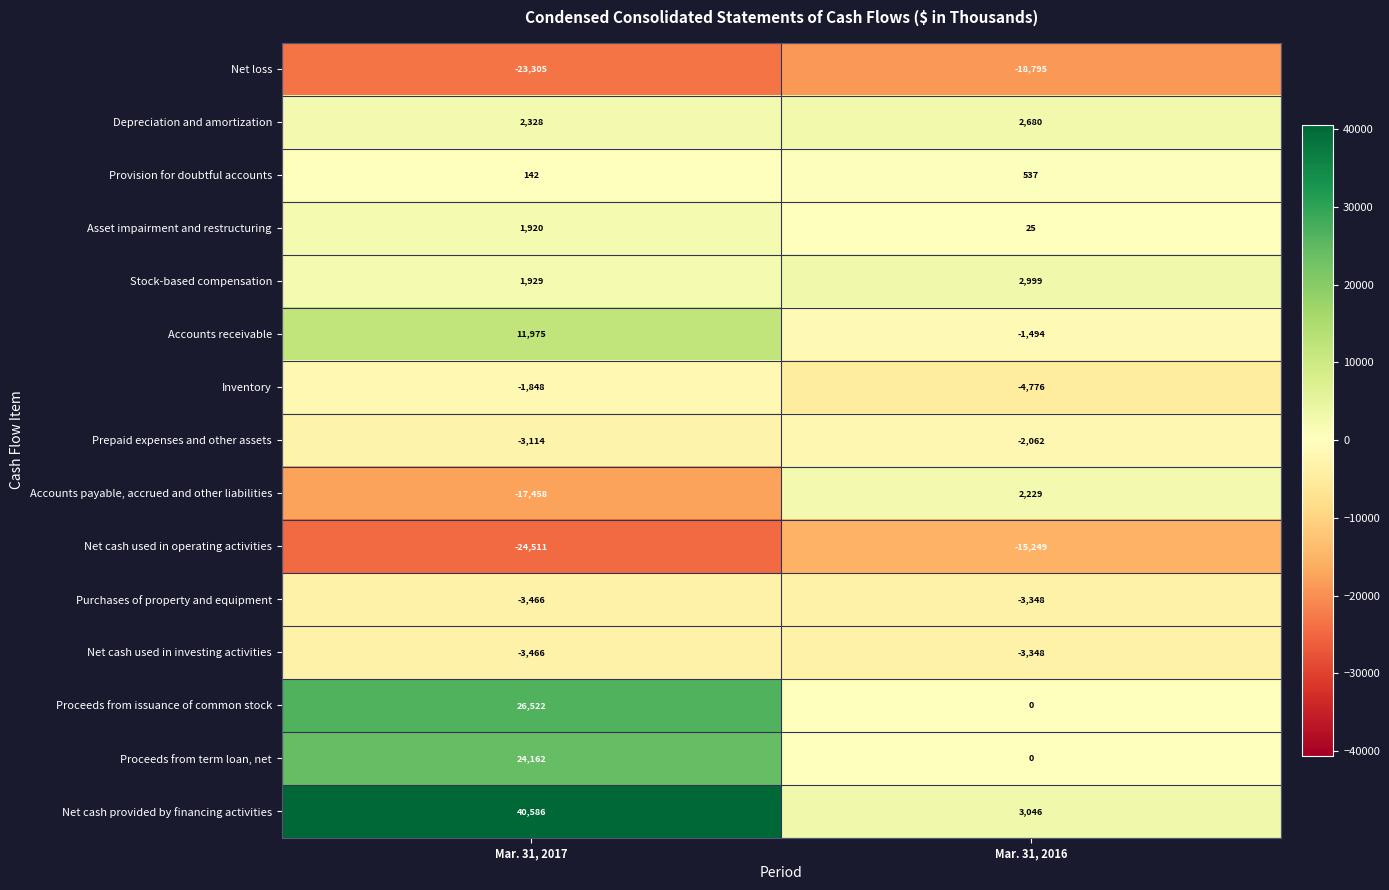

What is the sum of all Net cash provided by financing activities values?

43632